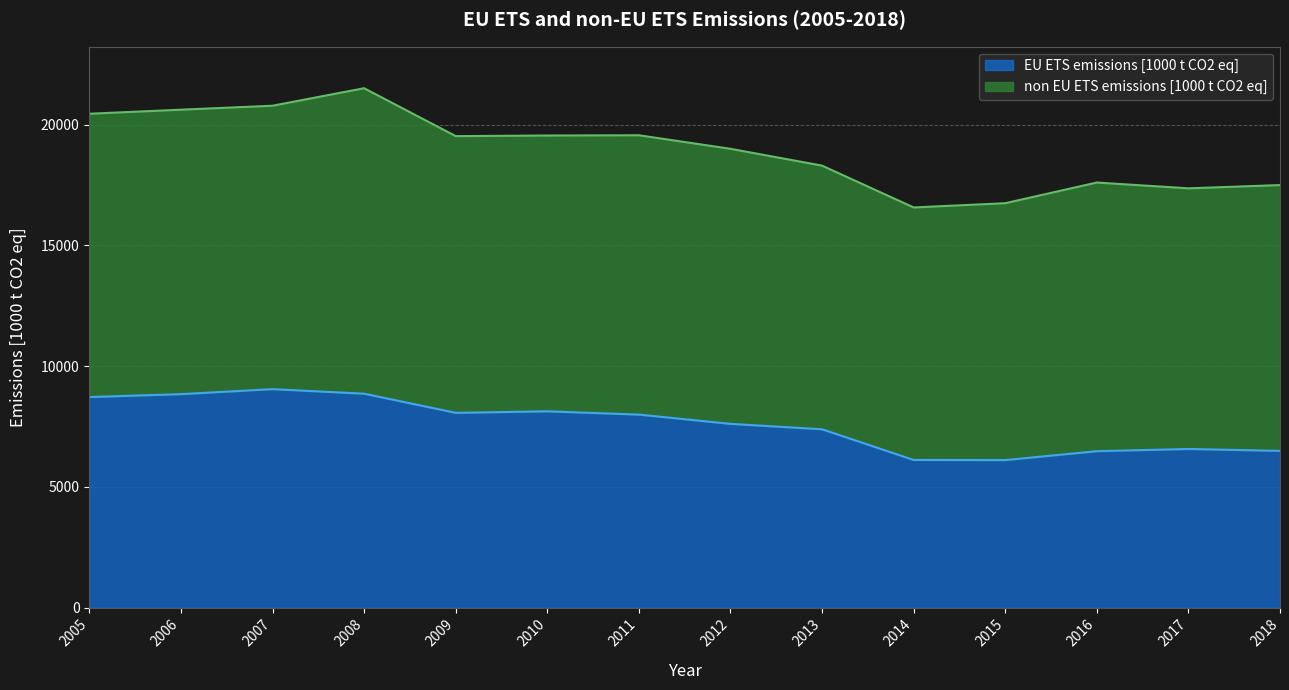

Reading left to right, list all the values displayed in this chart.

2005=8720.5	2006=8842.2	2007=9048.6	2008=8860.1	2009=8067.0	2010=8129.9	2011=7994.6	2012=7610.6	2013=7386.3	2014=6115.3	2015=6109.6	2016=6478.7	2017=6570.0	2018=6491.9